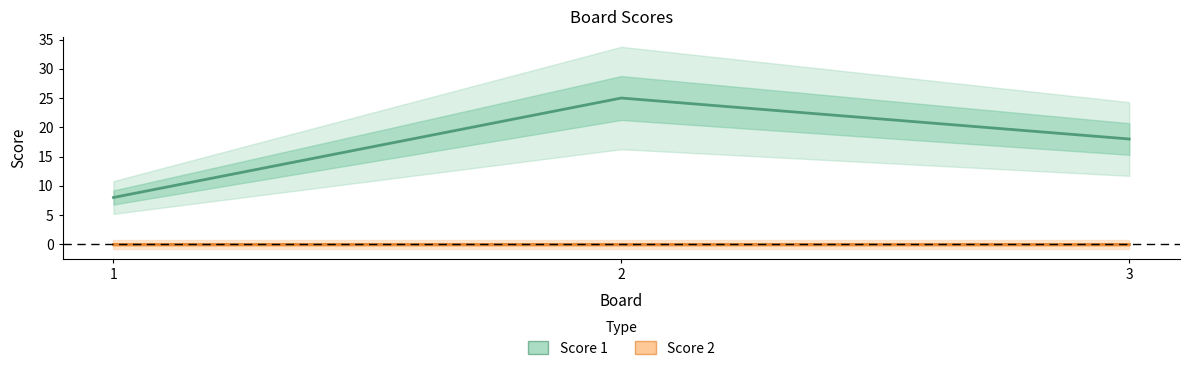

What is the change in value from 1 to 2?

+17